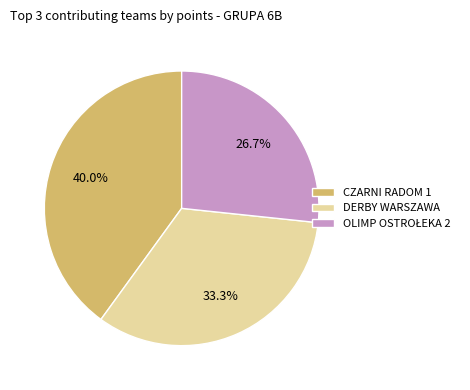

What percentage is NOT represented by DERBY WARSZAWA?

66.7%